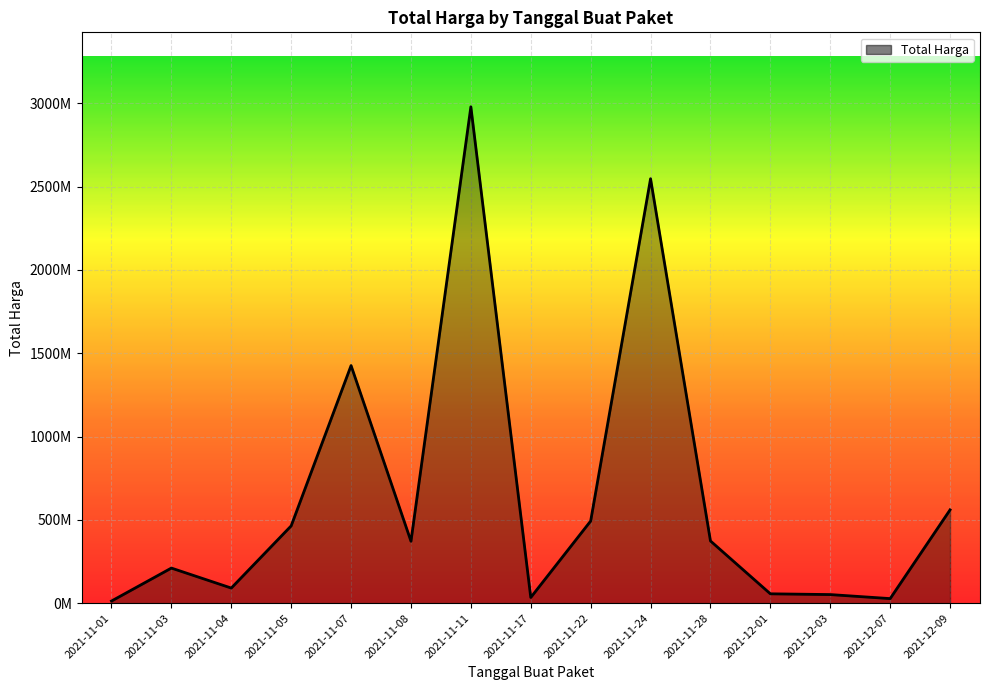

What is the value of the 5th point from the left?

1425867900